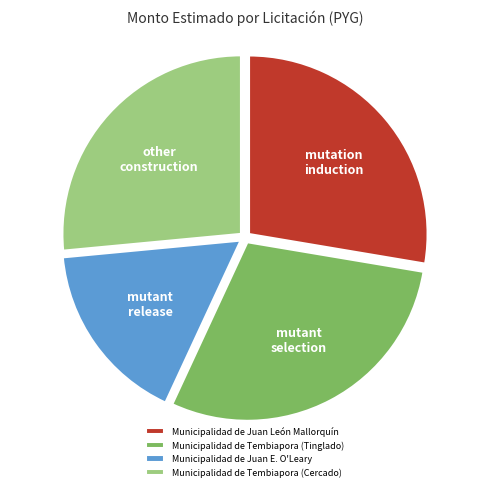

Does Municipalidad de Juan E. O'Leary represent more than half of the total?

No